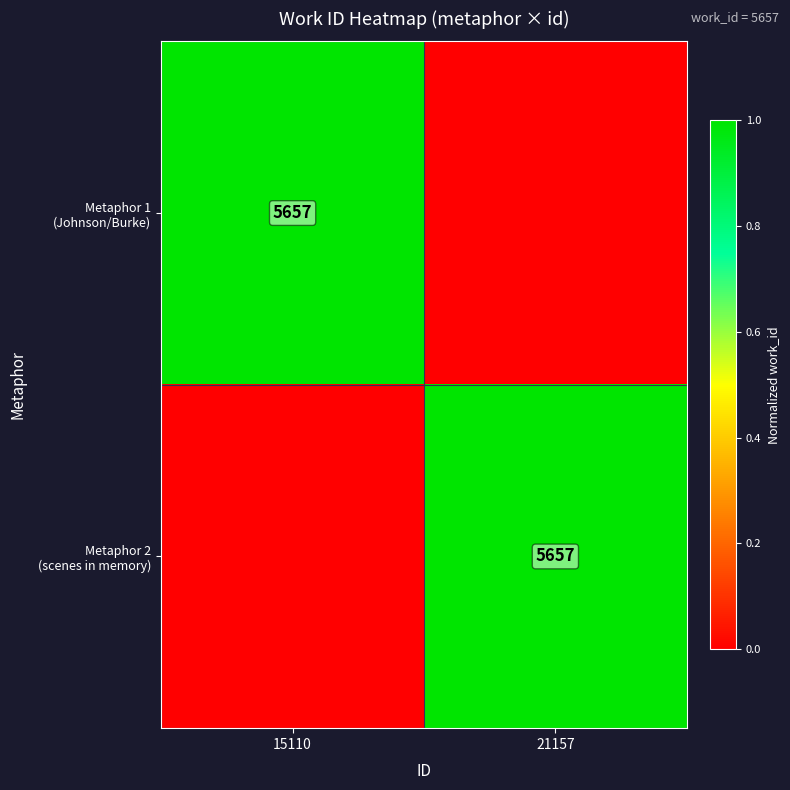

At which category is the sum across all series the highest?

15110